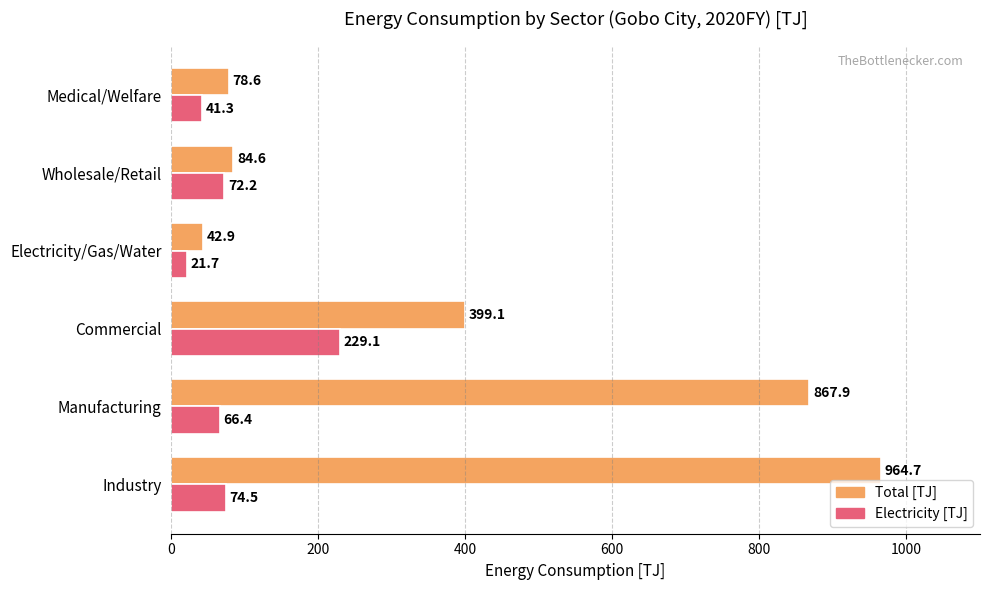

What is the total value across all series at Industry?

1039.2